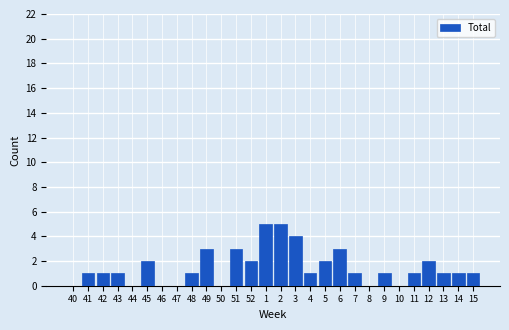

Reading left to right, transcribe all the data shown in this chart.

40=0	41=1	42=1	43=1	44=0	45=2	46=0	47=0	48=1	49=3	50=0	51=3	52=2	1=5	2=5	3=4	4=1	5=2	6=3	7=1	8=0	9=1	10=0	11=1	12=2	13=1	14=1	15=1